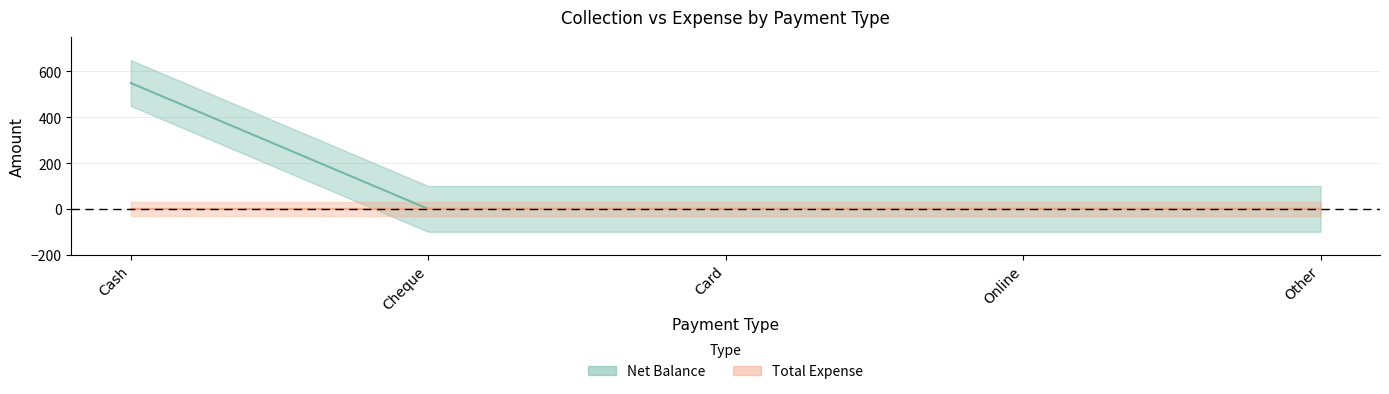

Rank the categories by value from lowest to highest.

Cheque, Card, Online, Other, Cash